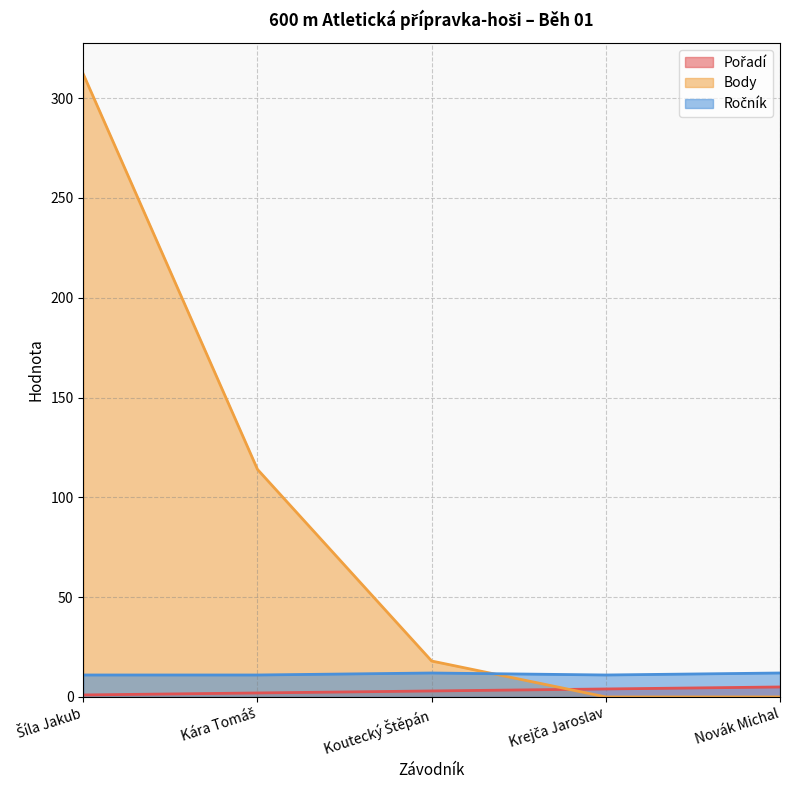

Where is the first local maximum for Ročník?

Koutecký Štěpán